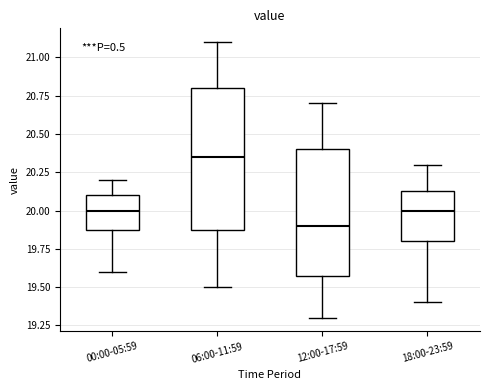

Which box's median line is the highest?

06:00-11:59